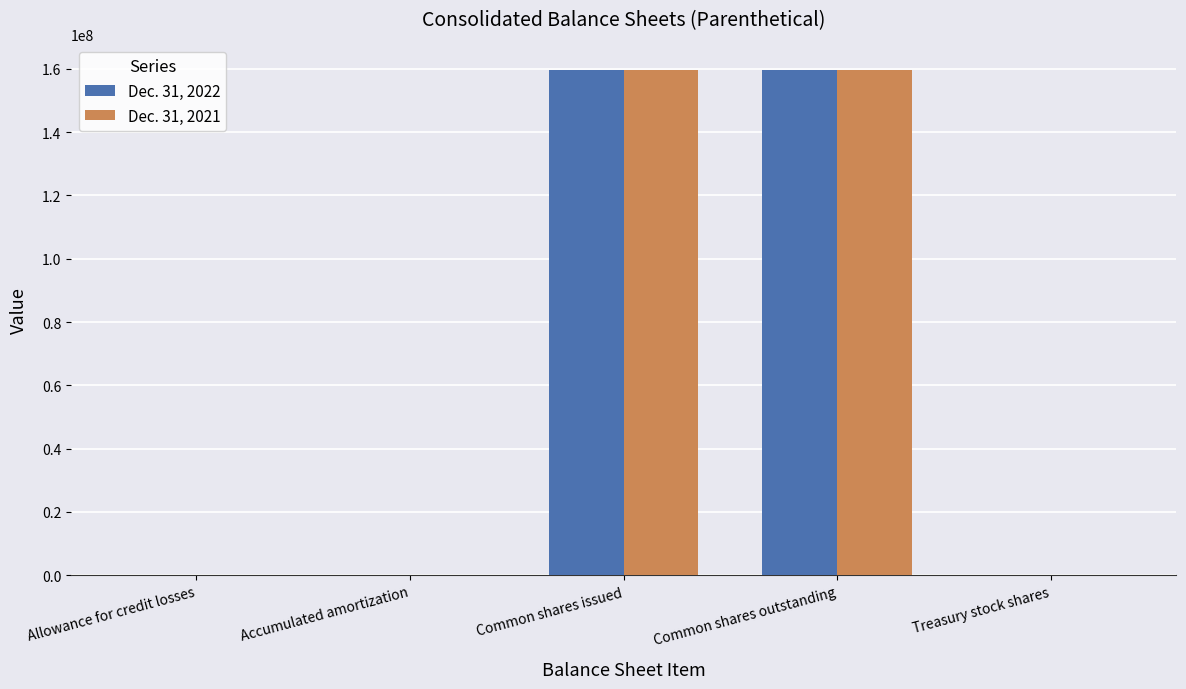

The value of Dec. 31, 2022 at Common shares issued is 159676150. True or false?

True